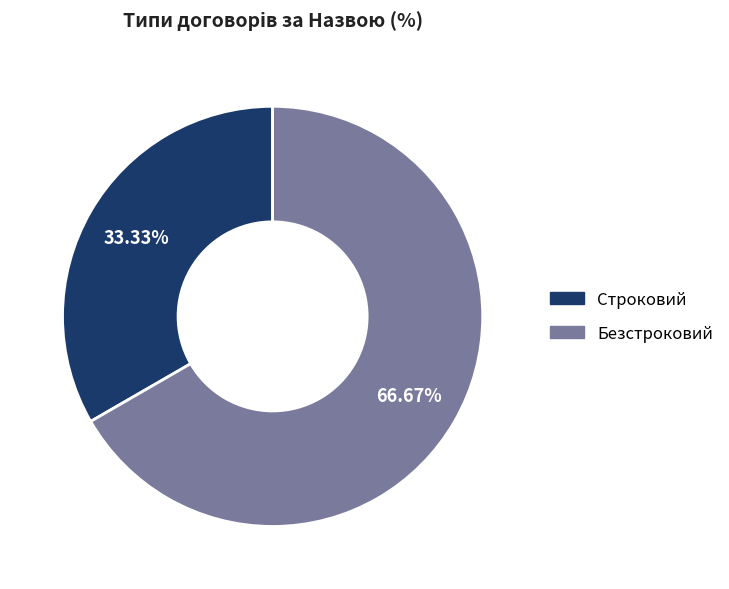

Do Строковий and Безстроковий together represent more than half of the pie?

Yes